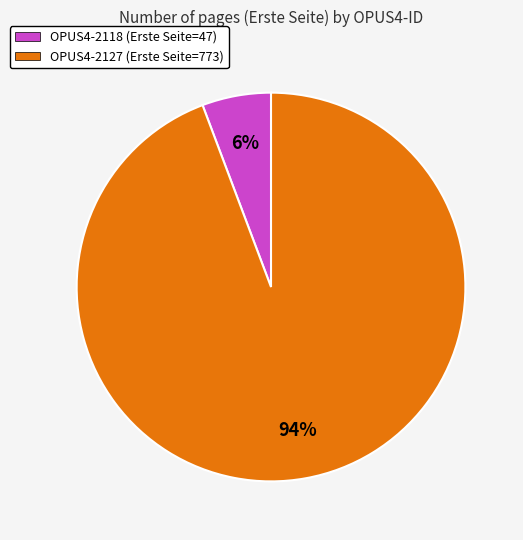

The OPUS4-2127 slice represents 82% of the pie. True or false?

False